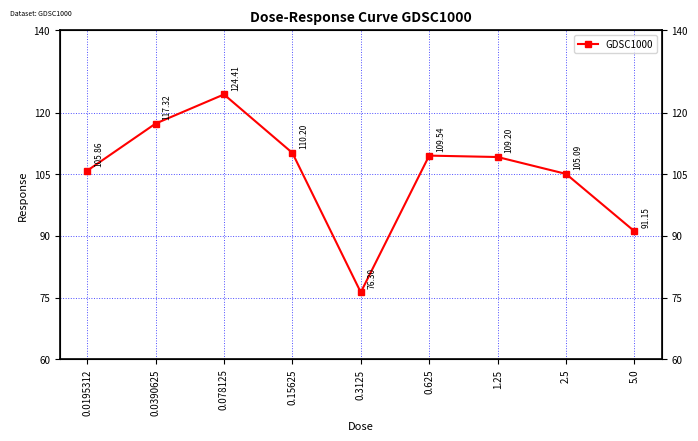

Is it true that the value at 5.0 is 91.2?

True